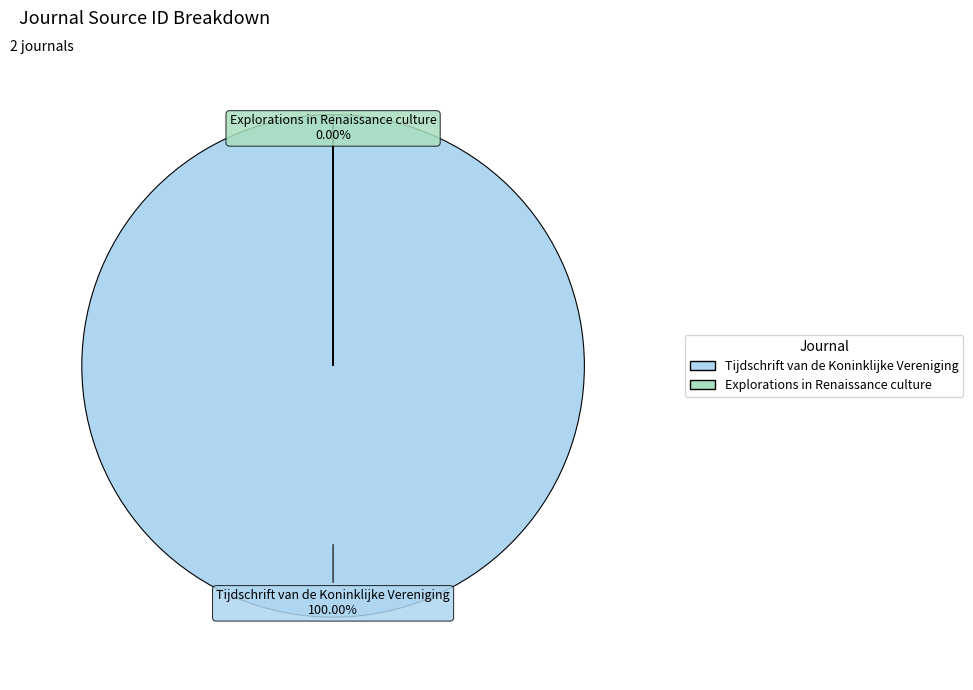

What is the ratio of the value at Tijdschrift van de Koninklijke Vereniging to the value at Explorations in Renaissance culture?

1088563.8